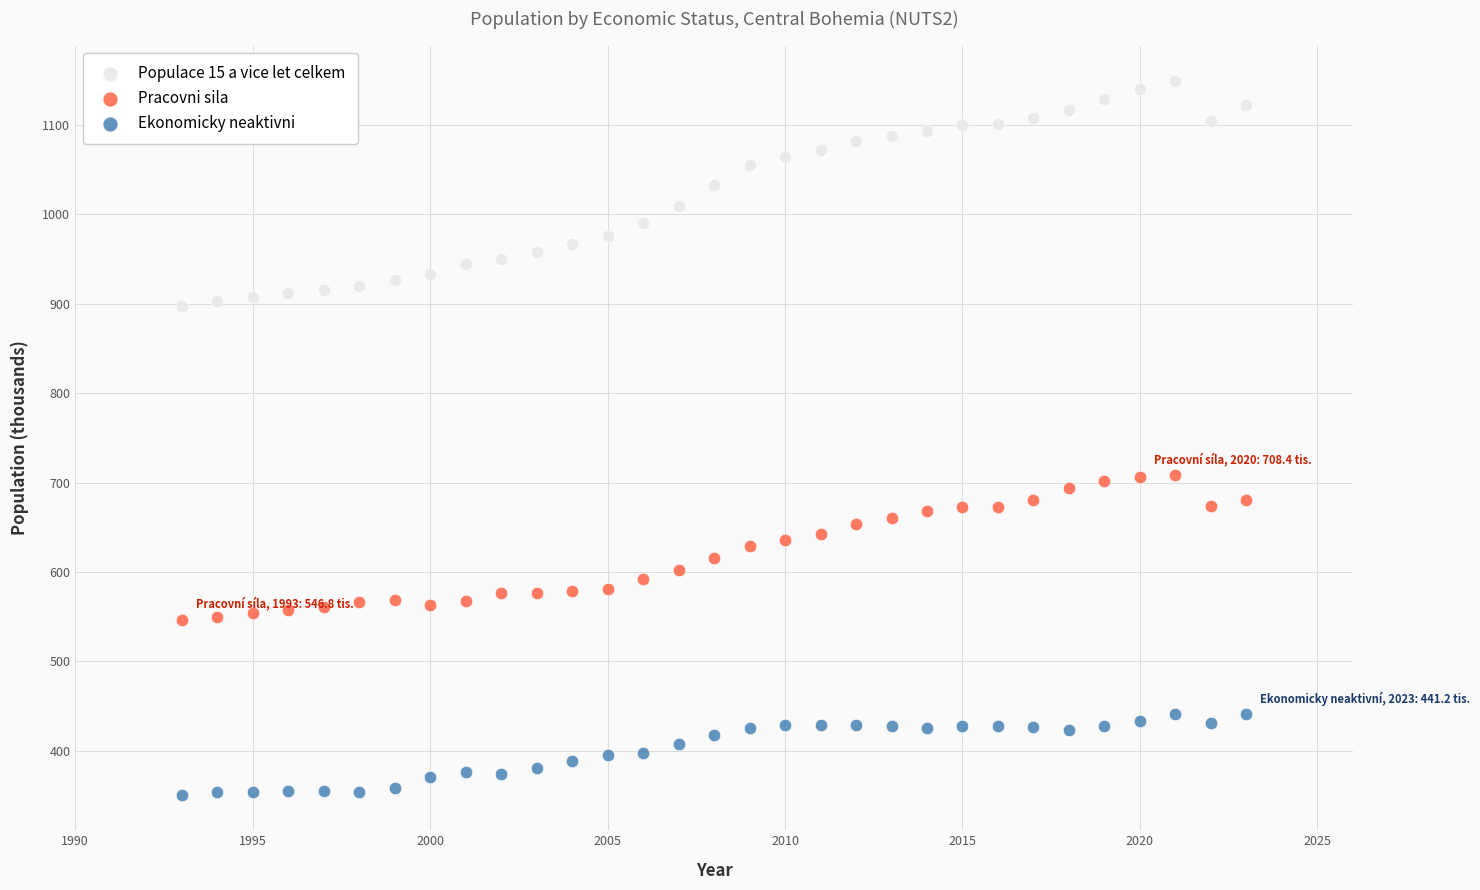

Across all data points, what is the range of Y values (max minus min)?

798.2